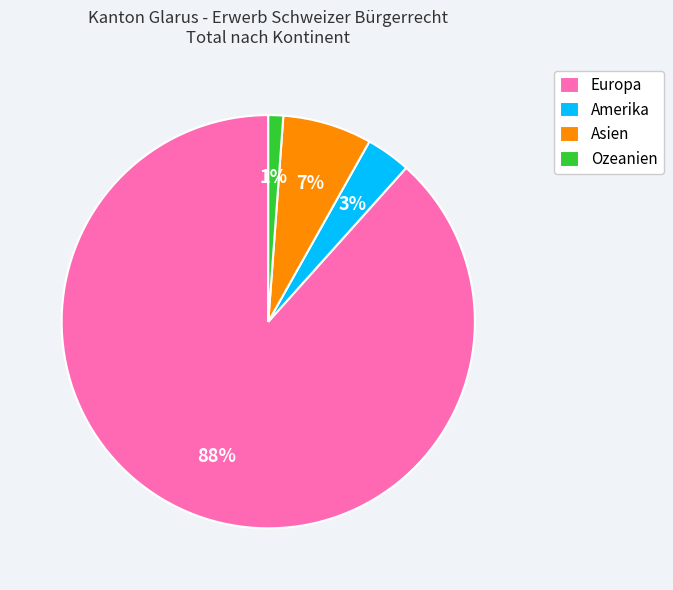

To the nearest percent, what is the average slice percentage?

25%